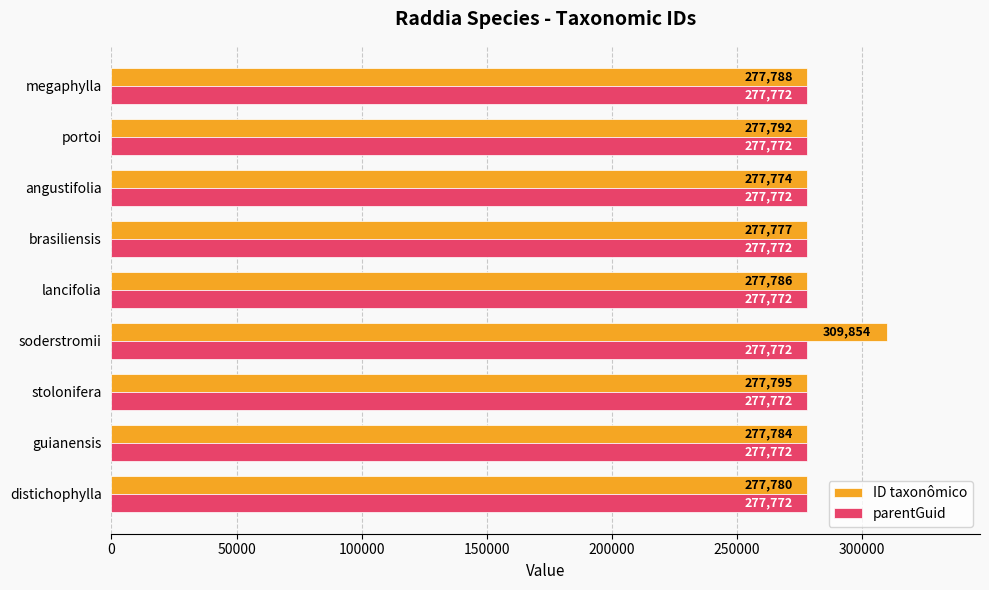

Which series has the widest spread of values?

ID taxonômico